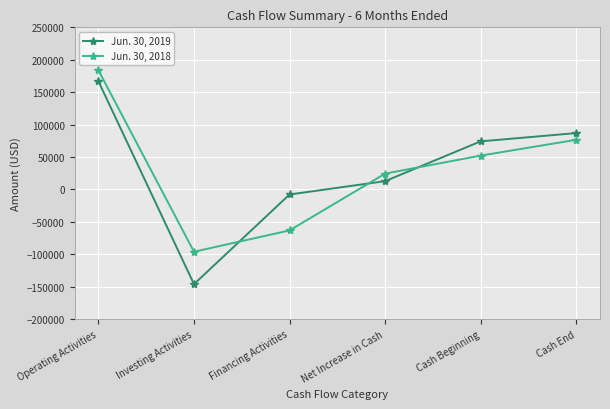

List the labels in order of Jun. 30, 2018 value, smallest first.

Investing Activities, Financing Activities, Net Increase in Cash, Cash Beginning, Cash End, Operating Activities